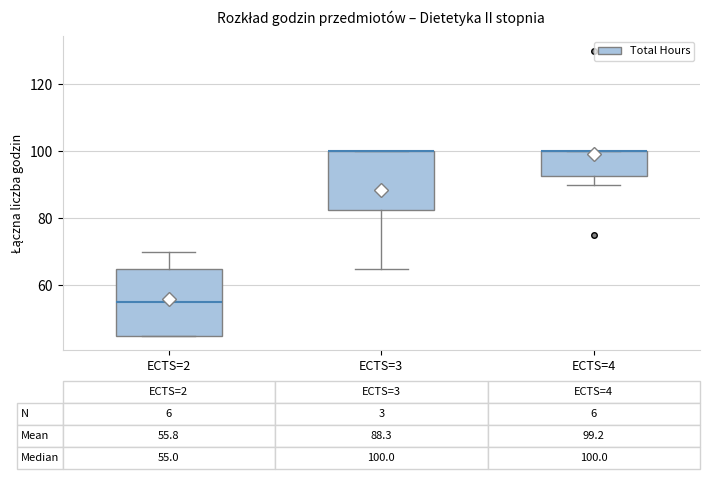

Comparing the boxes themselves (not the whiskers), which one is the tallest?

ECTS=2